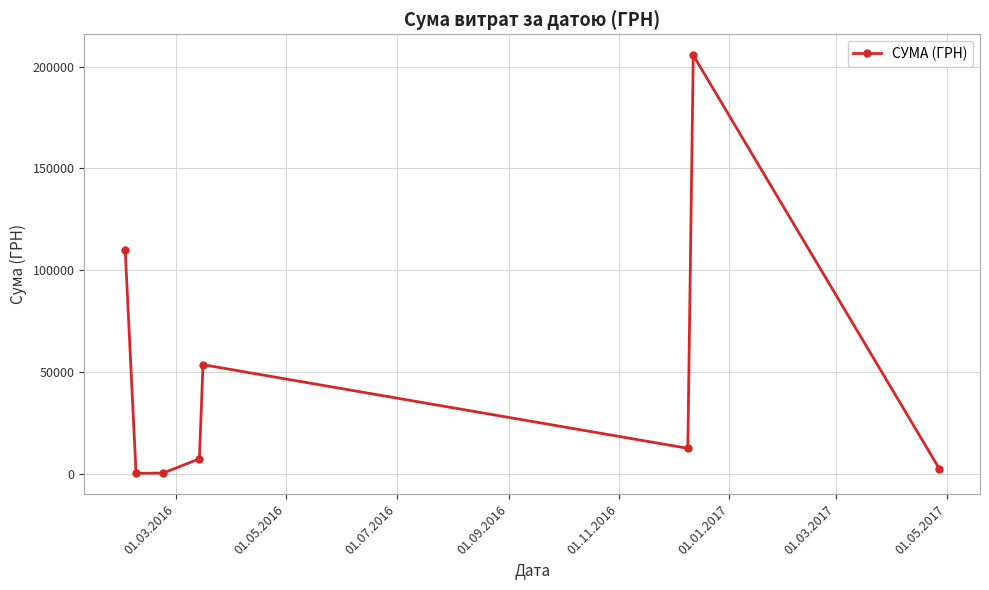

How many distinct data groups are displayed?

1